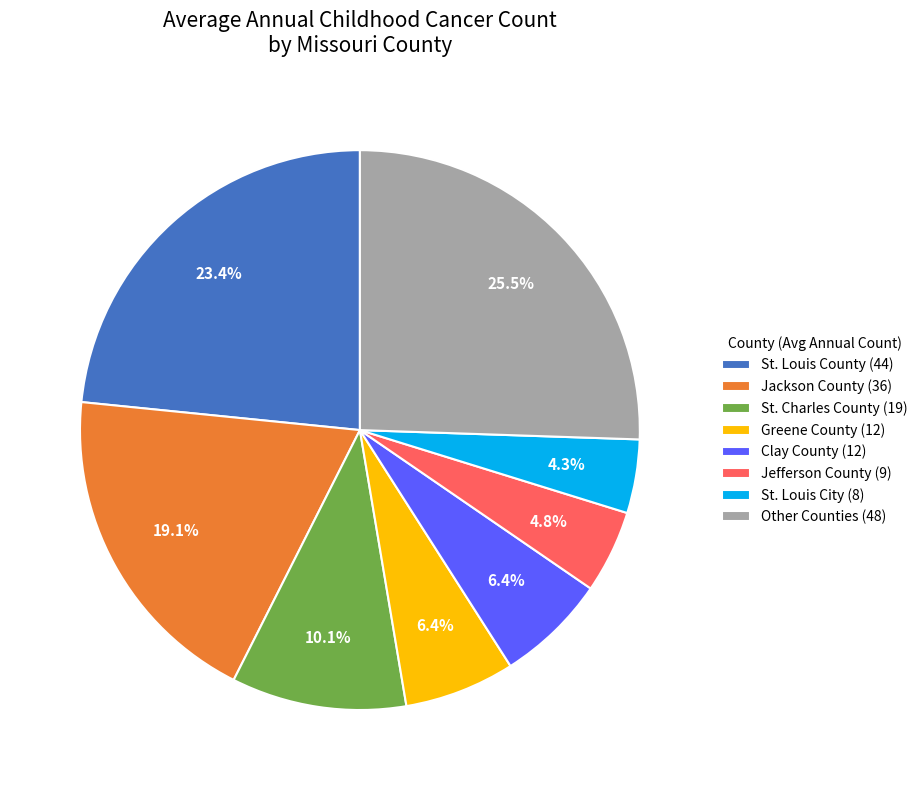

Which category has the smallest portion of the pie?

St. Louis City (8)